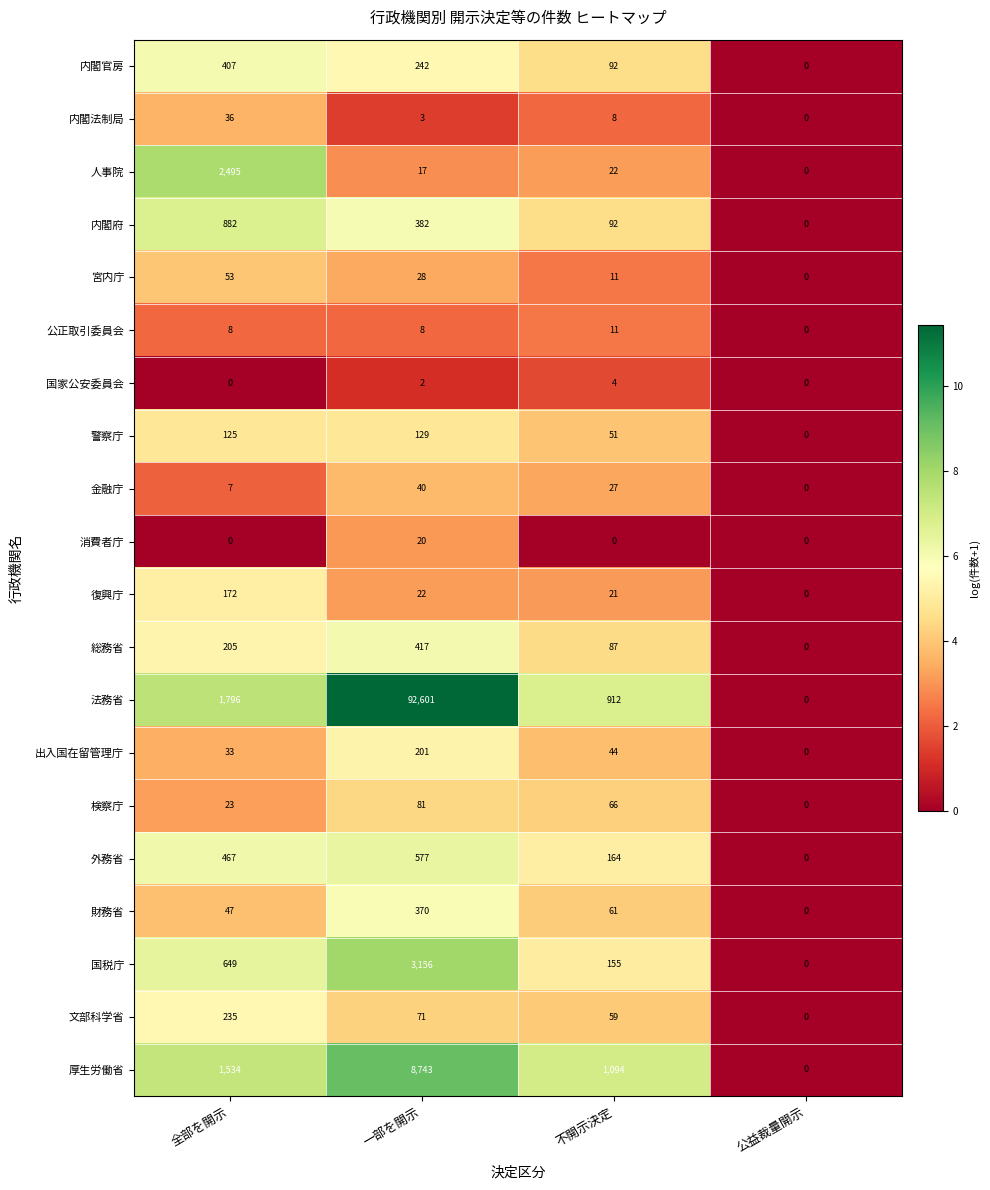

At how many categories does at least one series exceed 6?

3